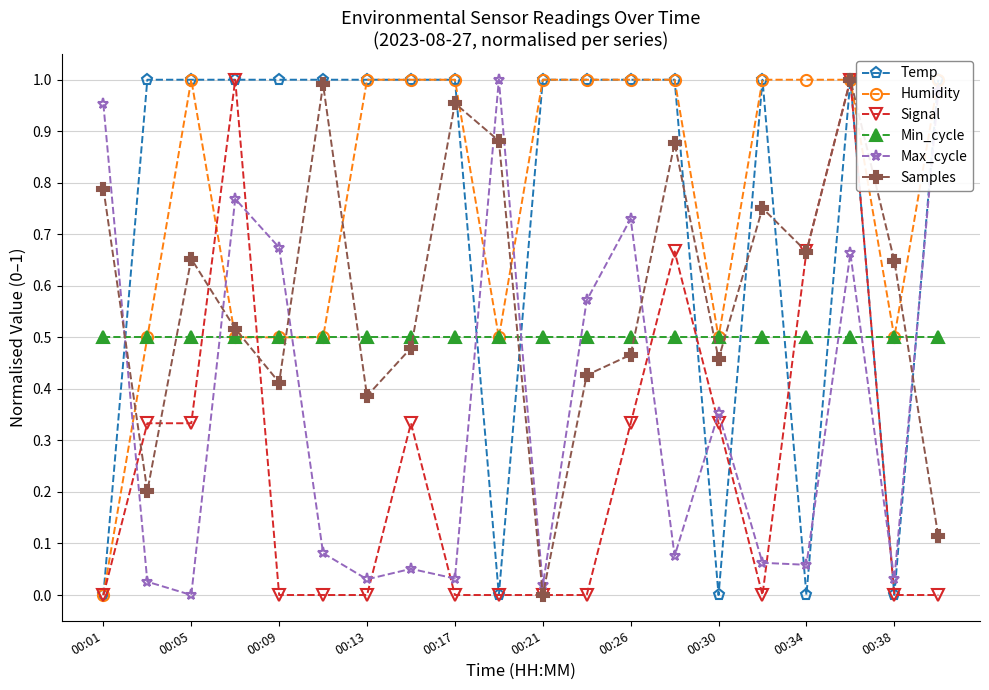

What is the label of the 1st point from the left?

00:01